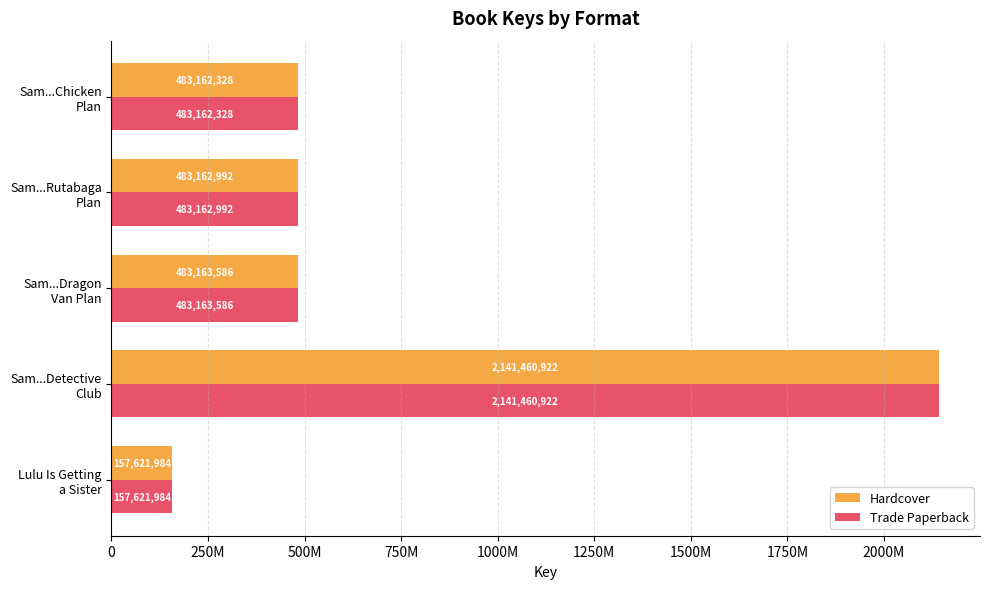

What are all the series names shown in the legend?

Hardcover, Trade Paperback